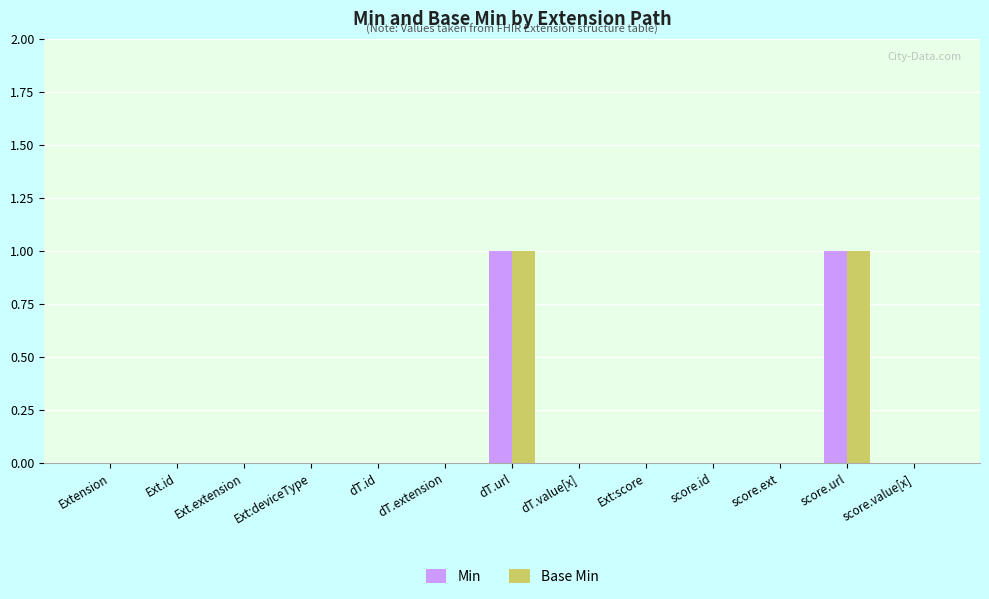

True or false: Base Min has a value of 0 at dT.value[x].

True